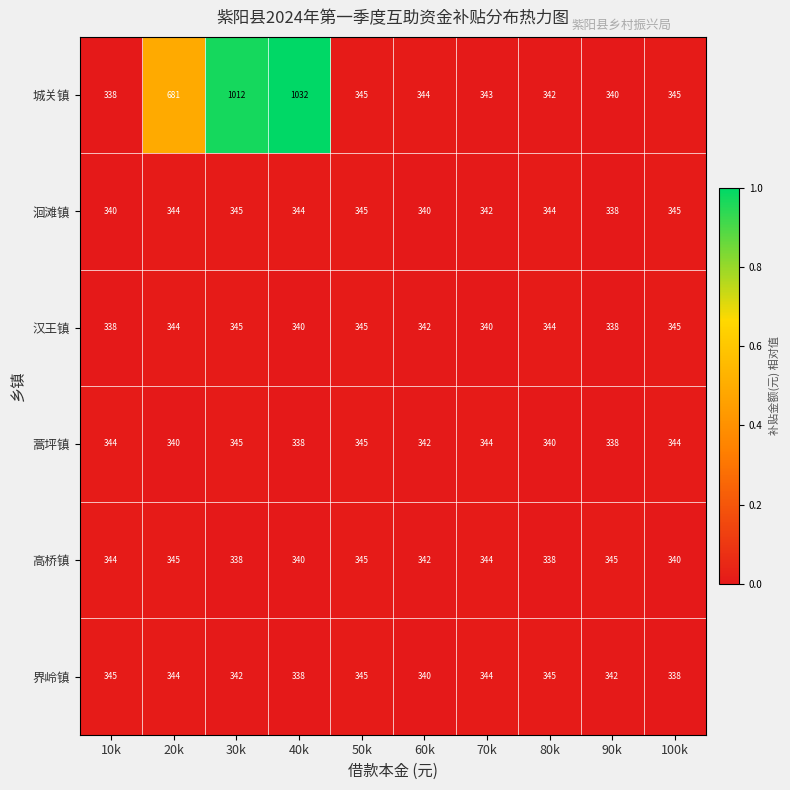

What is the difference between the maximum and second lowest values in the 界岭镇 series?

7